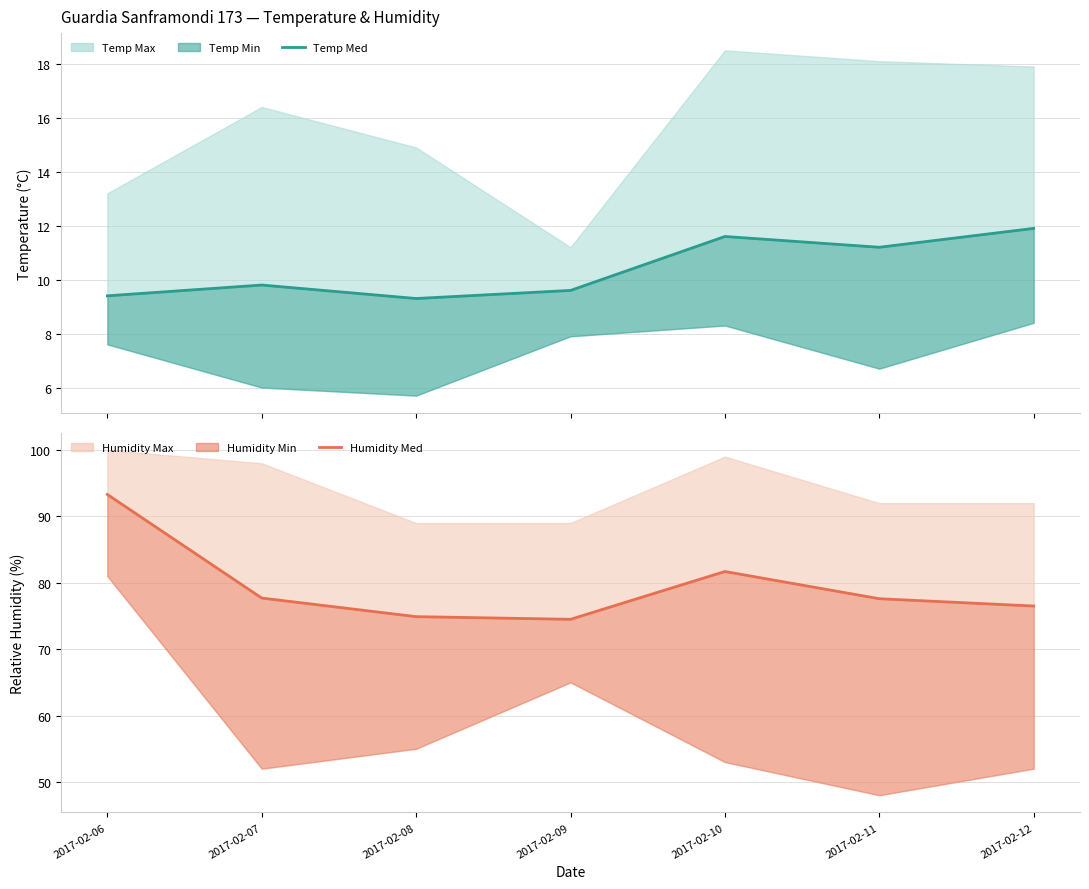

Rank the categories by Humidity Med value from highest to lowest.

2017-02-06, 2017-02-10, 2017-02-07, 2017-02-11, 2017-02-12, 2017-02-08, 2017-02-09